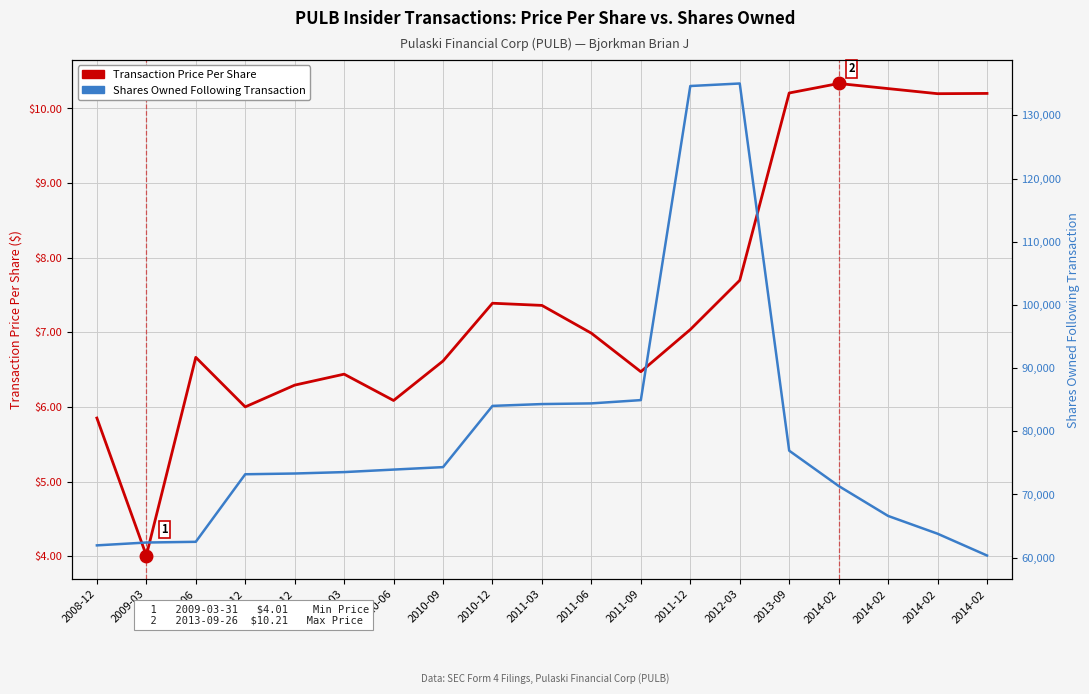

How many values in the Shares Owned Following Transaction series exceed 73542?

9